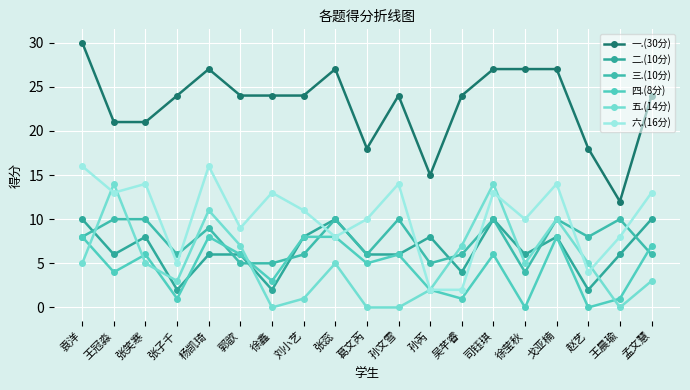

True or false: 一.(30分) and 三.(10分) intersect in this chart.

False